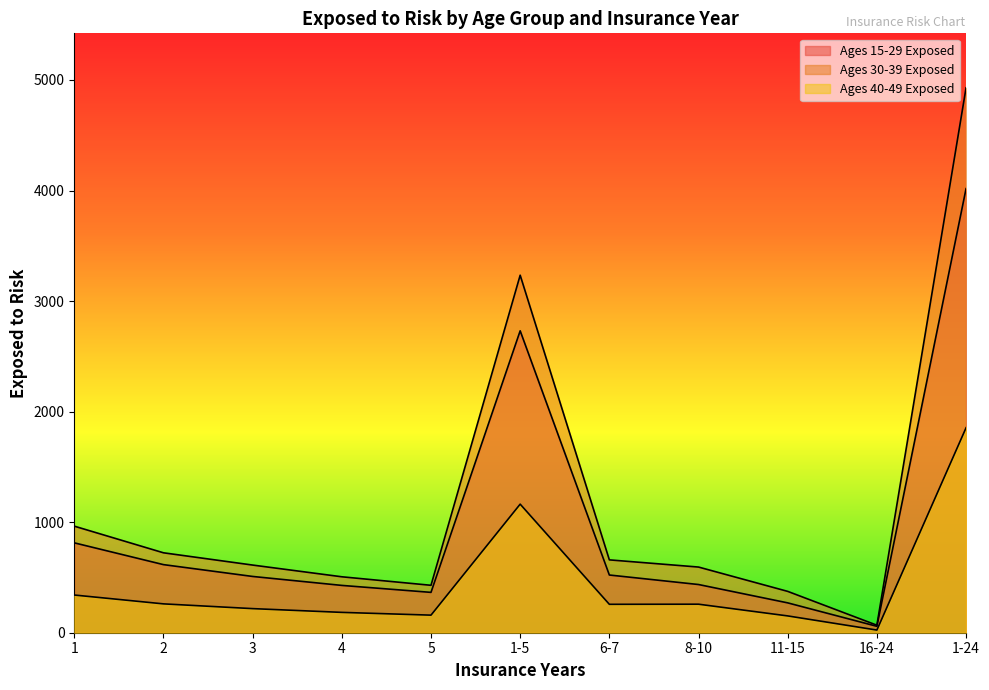

True or false: Ages 15-29 Exposed has a value of 315 at 2.

False